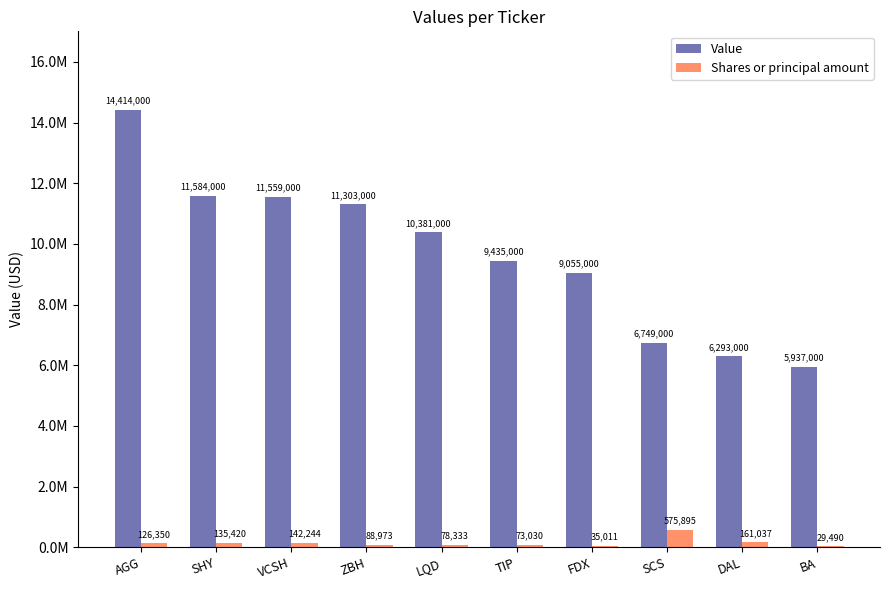

What is the average value of the Shares or principal amount series?

144578